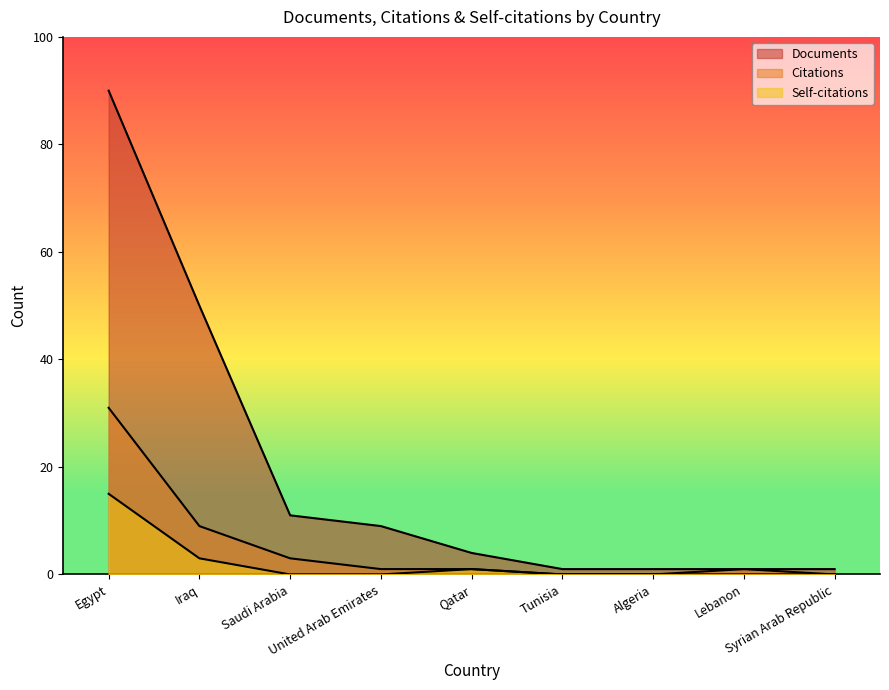

What is the difference between the maximum and minimum values in the Documents series?

89